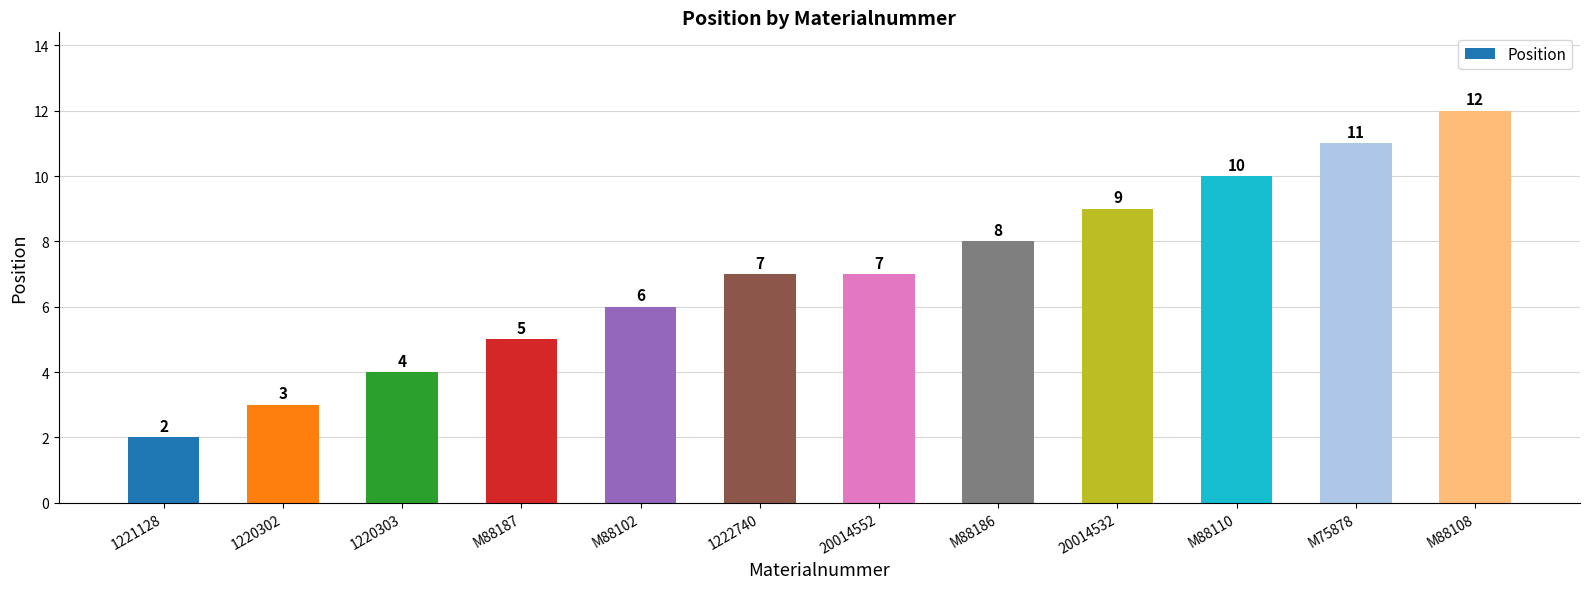

What is the approximate value at 20014532?

9